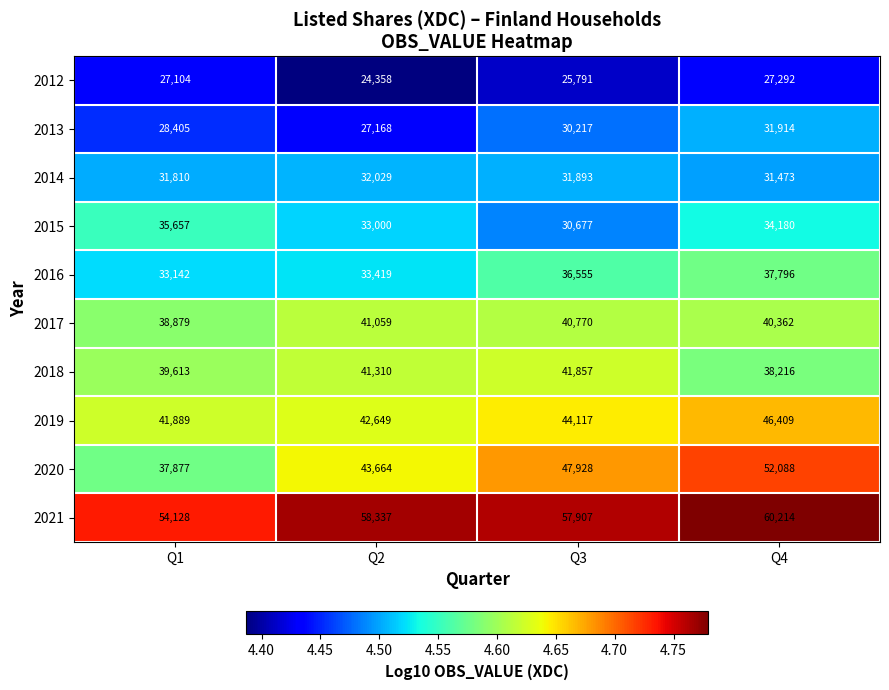

What is the difference between the highest and lowest values at Q1?

27024